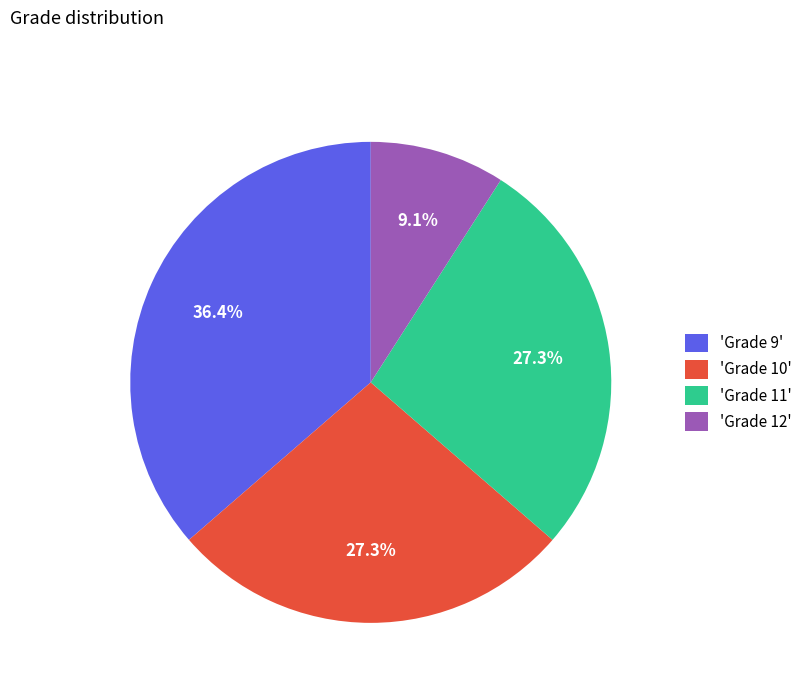

Does any single category account for the majority?

No